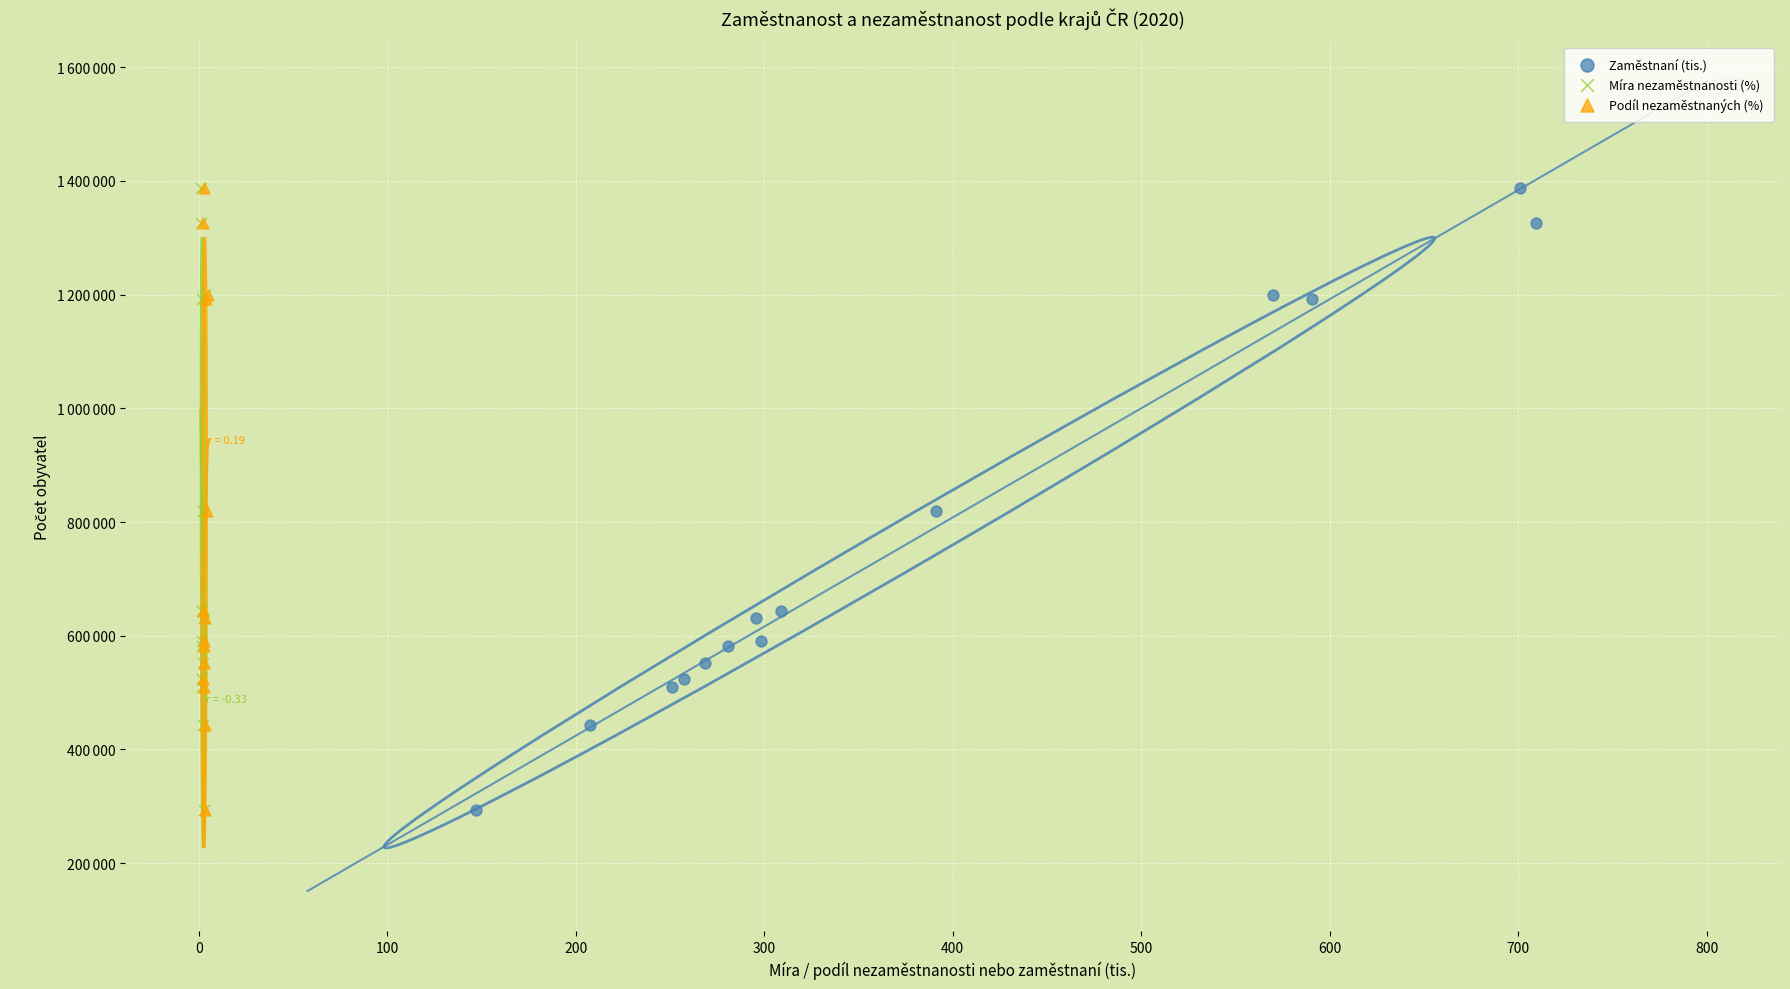

What are all the series names shown in the legend?

Zaměstnaní (tis.), Míra nezaměstnanosti (%), Podíl nezaměstnaných (%)